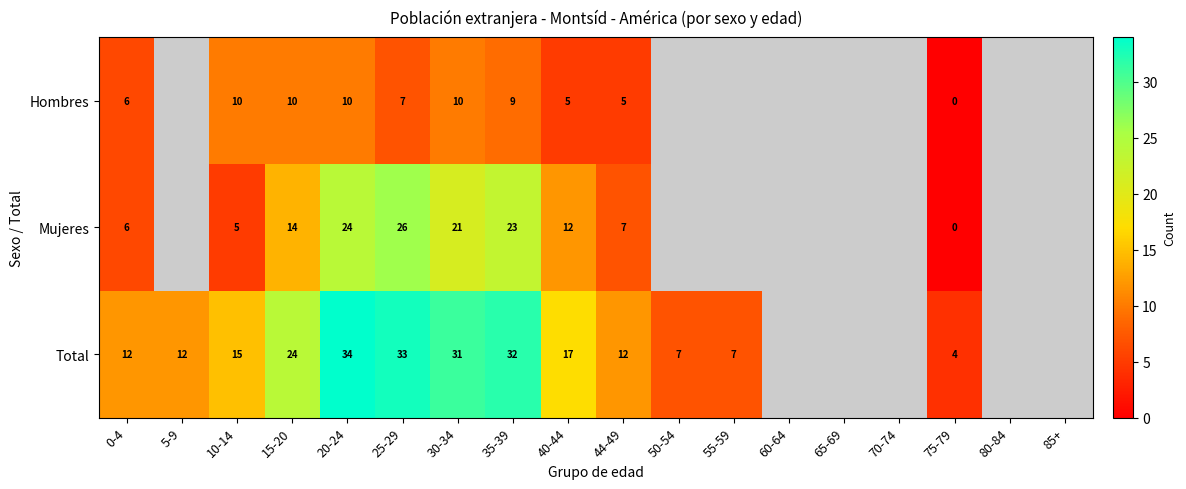

How many data points does each series have?

18